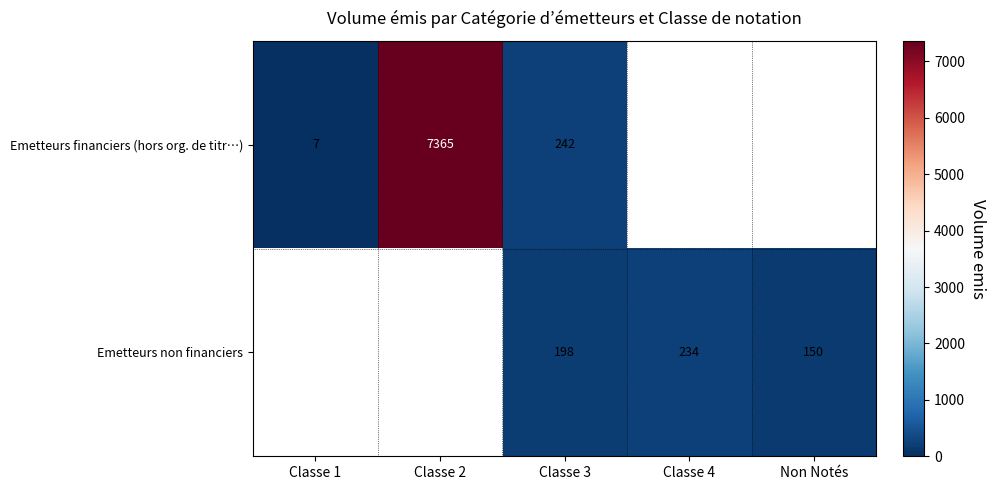

True or false: Emetteurs non financiers has a value of 150 at Non Notés.

True